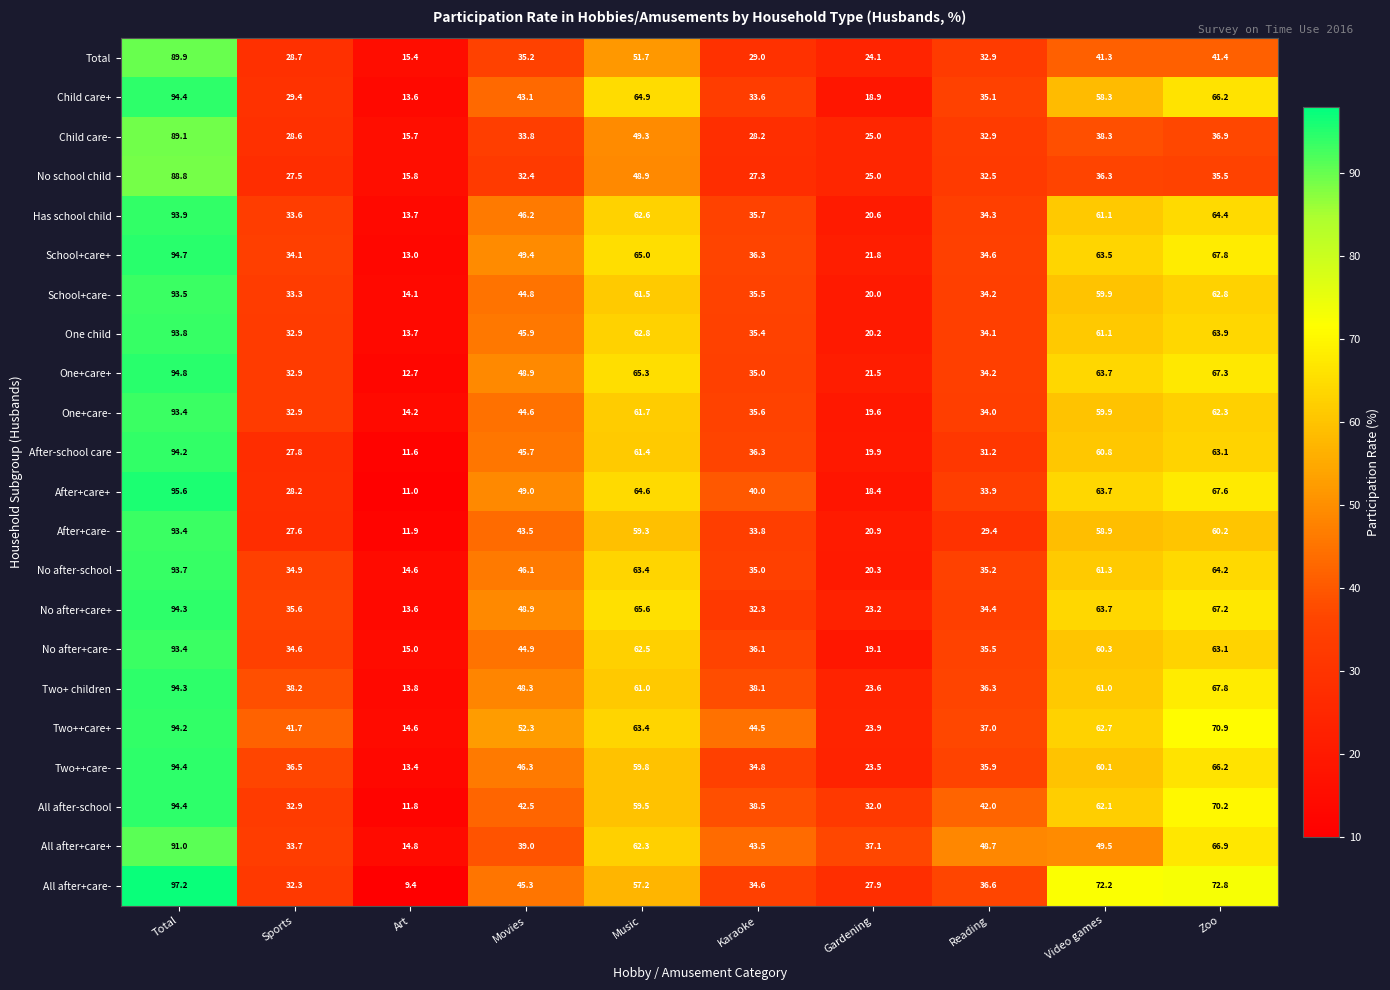

Between Sports and Gardening, which series saw the biggest shift?

Two++care+